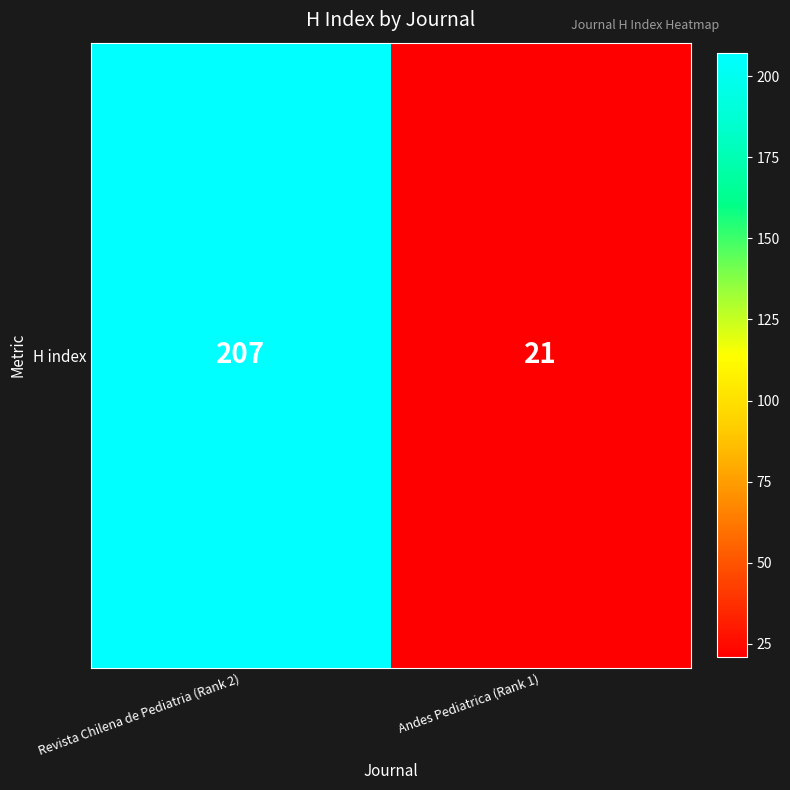

How many distinct data groups are displayed?

1